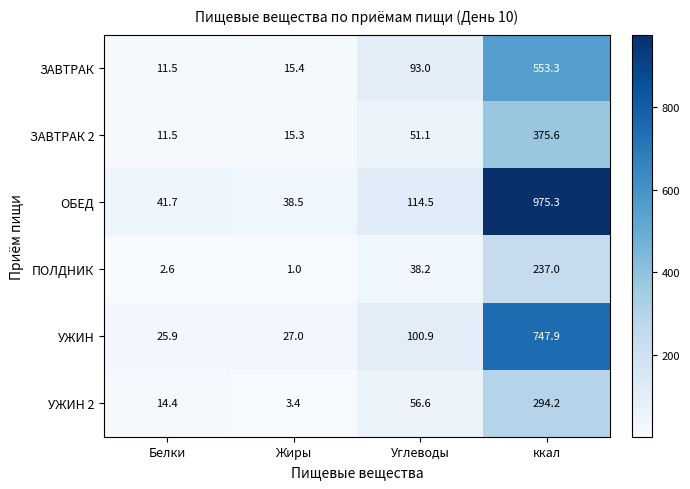

What is the smallest value displayed?

1.0